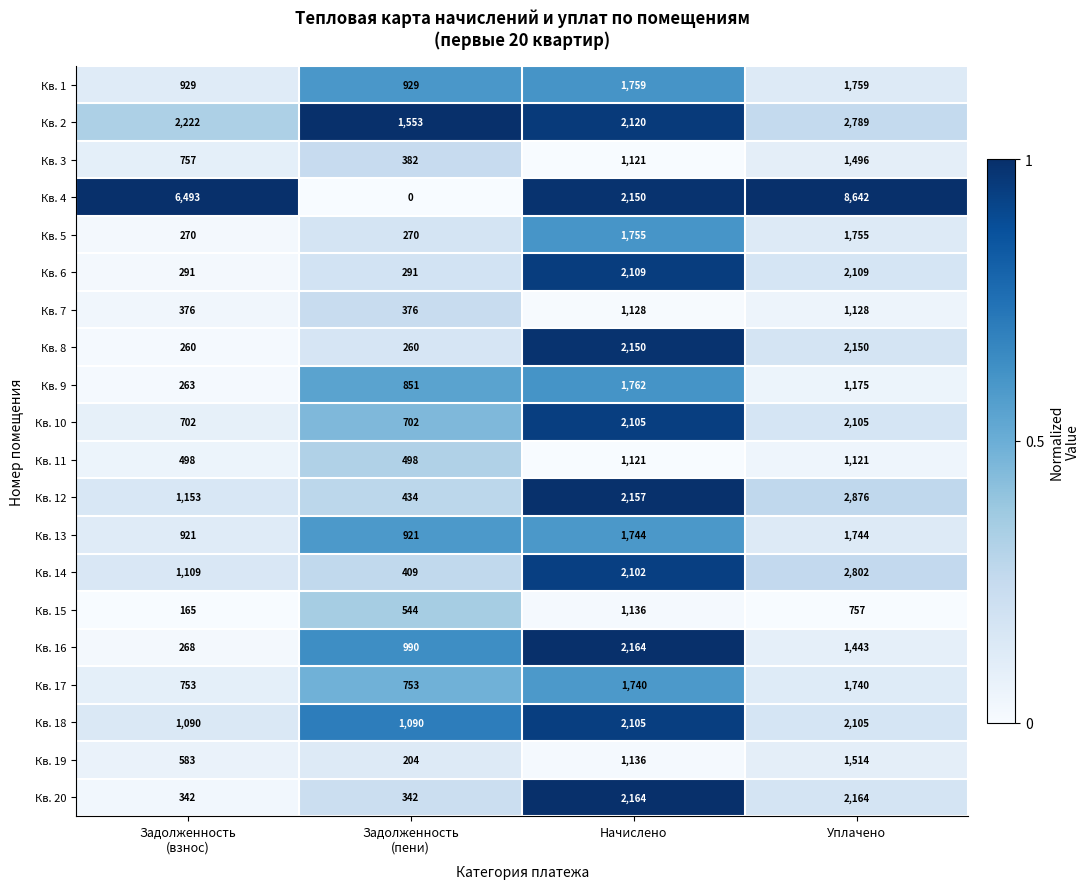

What is the difference between the maximum and minimum values in the Кв. 17 series?

987